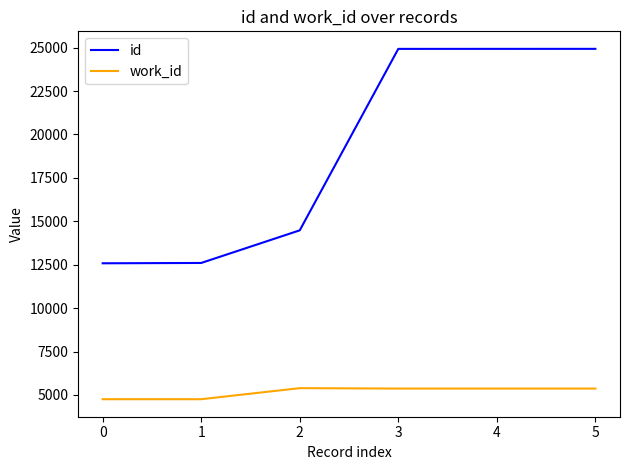

Which series has the largest total across all categories?

id